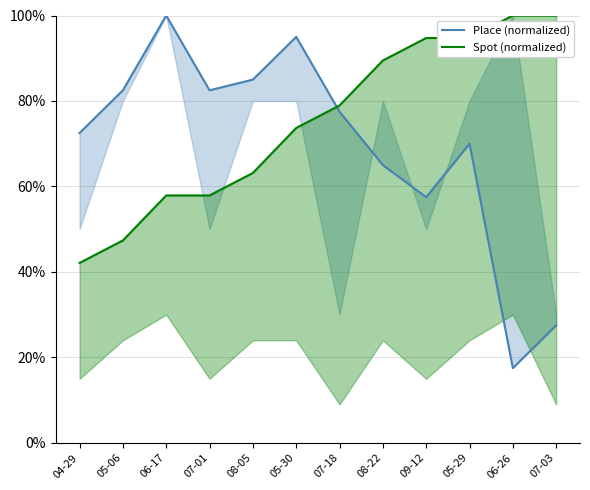

What is the difference between the maximum and minimum values in the Place (normalized) series?

82.5